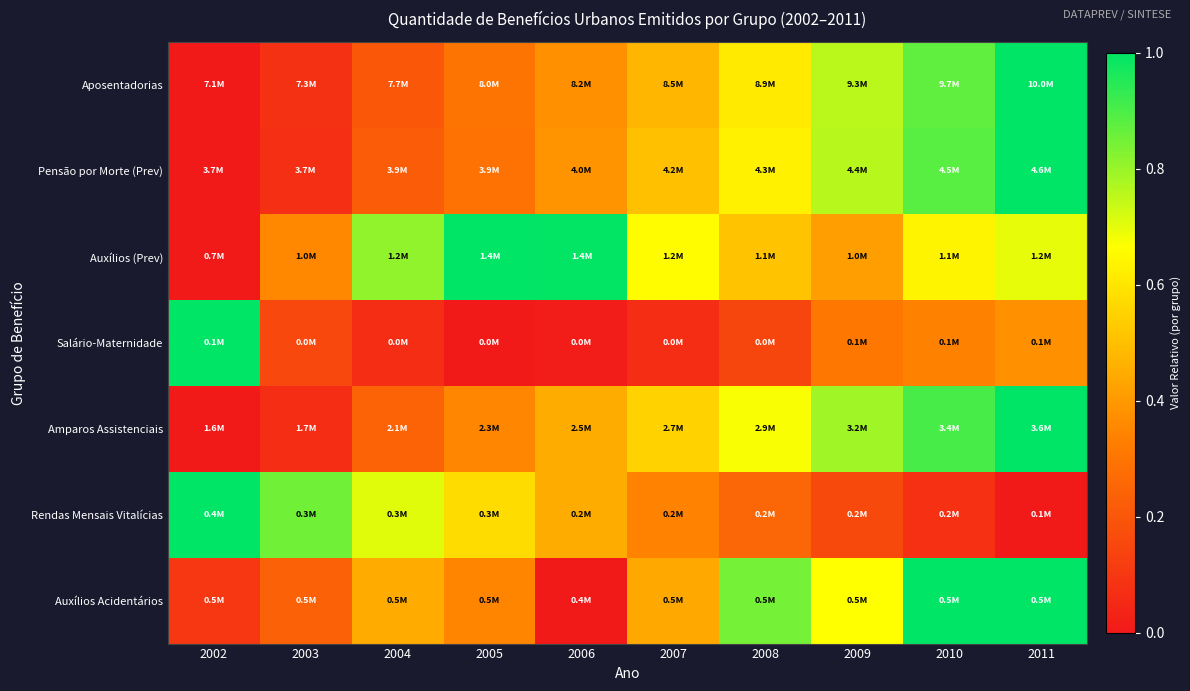

Reading left to right, extract all data points from this chart.

Aposentadorias: 2002=0.0	2003=0.1	2004=0.2	2005=0.3	2006=0.4	2007=0.5	2008=0.6	2009=0.8	2010=0.9	2011=1.0
Pensão por Morte (Prev): 2002=0.0	2003=0.1	2004=0.2	2005=0.3	2006=0.4	2007=0.5	2008=0.6	2009=0.8	2010=0.9	2011=1.0
Auxílios (Prev): 2002=0.0	2003=0.4	2004=0.8	2005=1.0	2006=1.0	2007=0.7	2008=0.5	2009=0.4	2010=0.6	2011=0.7
Salário-Maternidade: 2002=1.0	2003=0.2	2004=0.1	2005=0.0	2006=0.0	2007=0.1	2008=0.1	2009=0.3	2010=0.3	2011=0.4
Amparos Assistenciais: 2002=0.0	2003=0.1	2004=0.2	2005=0.4	2006=0.5	2007=0.6	2008=0.7	2009=0.8	2010=0.9	2011=1.0
Rendas Mensais Vitalícias: 2002=1.0	2003=0.8	2004=0.7	2005=0.6	2006=0.5	2007=0.3	2008=0.3	2009=0.2	2010=0.1	2011=0.0
Auxílios Acidentários: 2002=0.1	2003=0.2	2004=0.4	2005=0.3	2006=0.0	2007=0.4	2008=0.8	2009=0.7	2010=1.0	2011=1.0